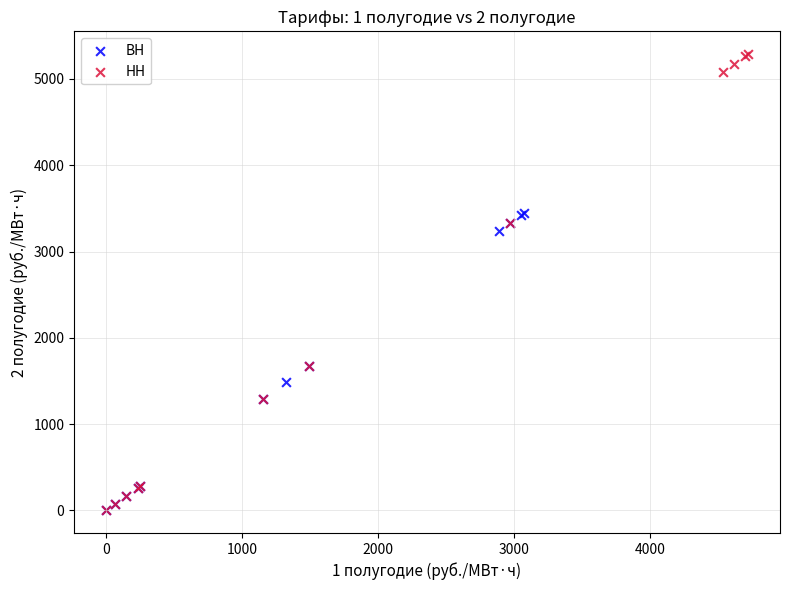

Which series has the widest spread of Y values?

НН